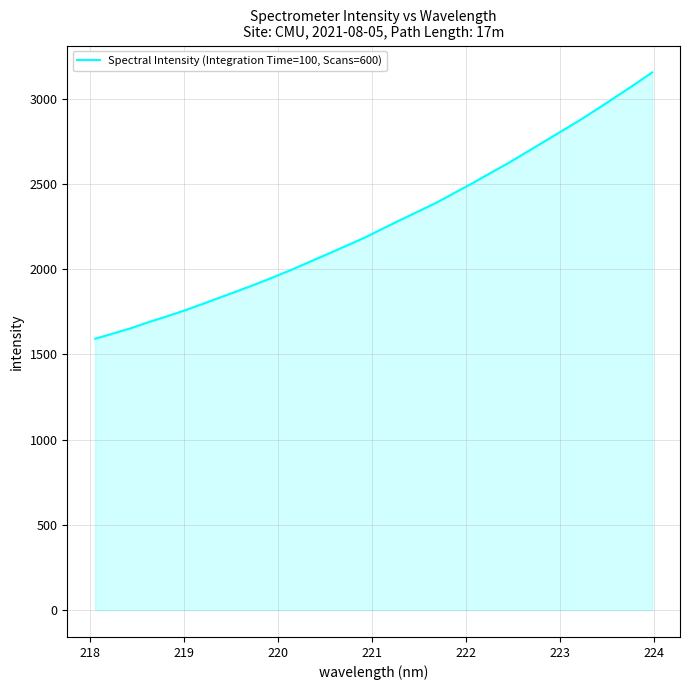

What is the minimum value shown in the chart?

1591.8